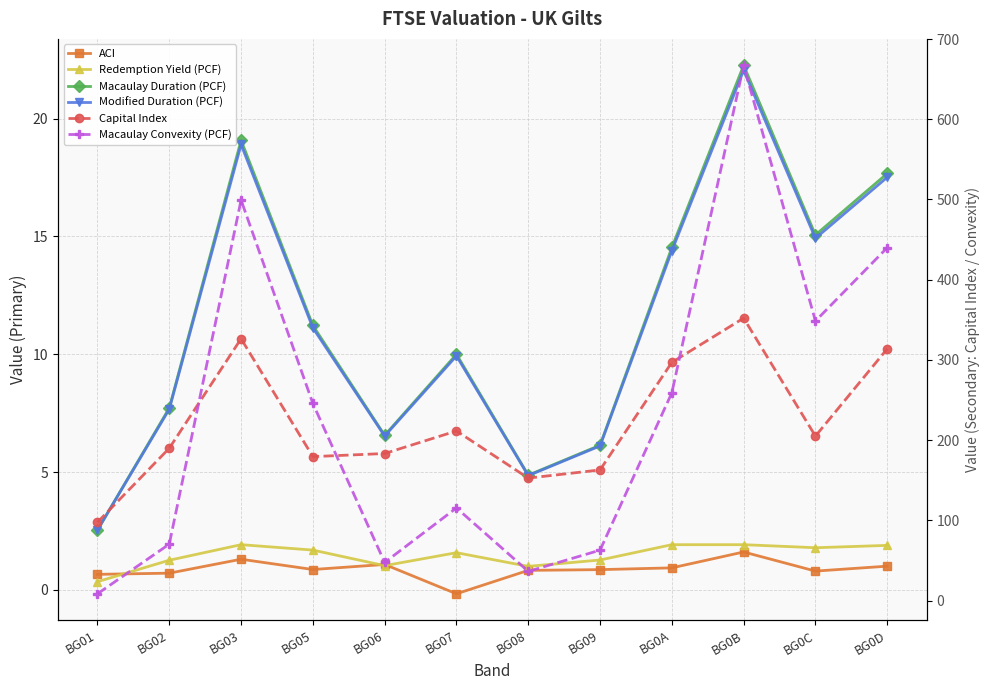

Where is the first local minimum for Capital Index?

BG05